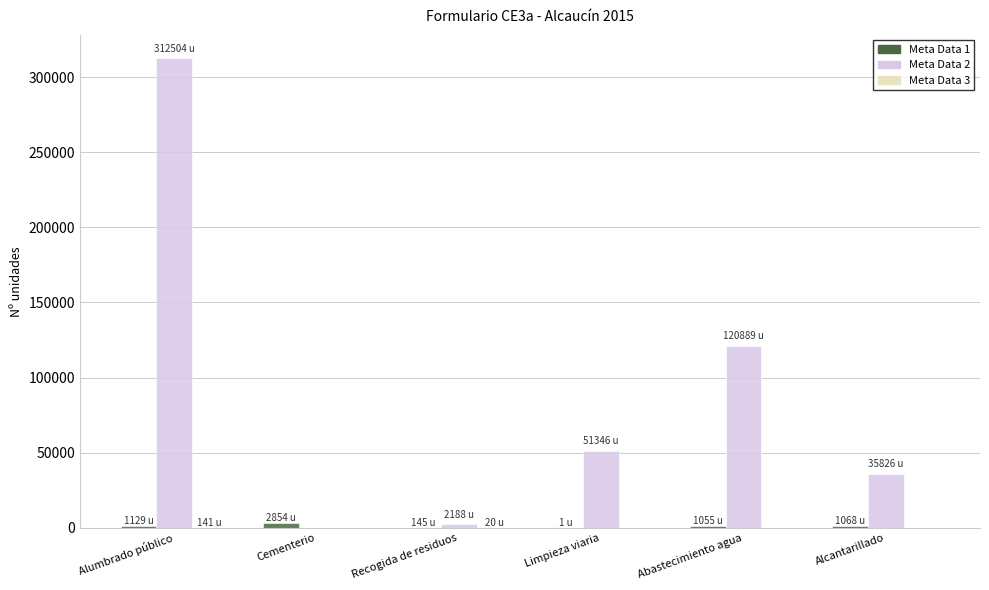

The value of Meta Data 2 at Limpieza viaria is 15374.1. True or false?

False